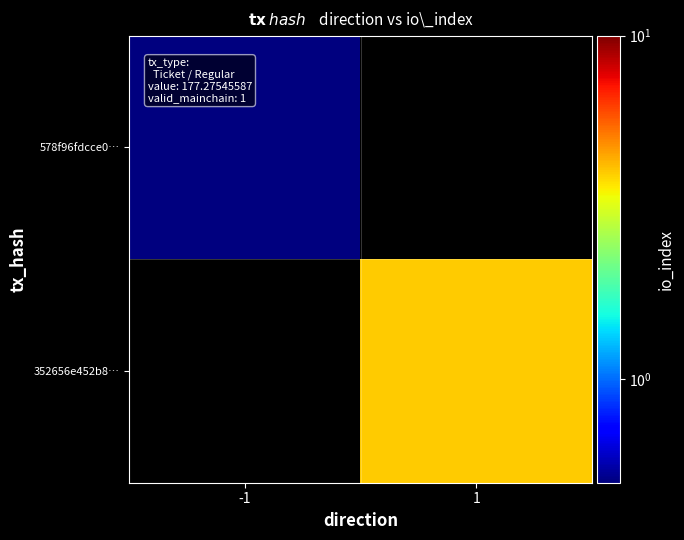

List the series in order of their overall mean, highest first.

352656e452b8…, 578f96fdcce0…